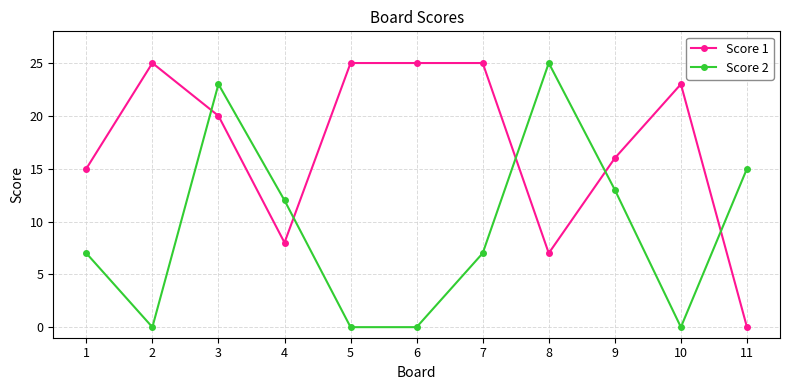

The value of Score 2 at 9 is 13. True or false?

True